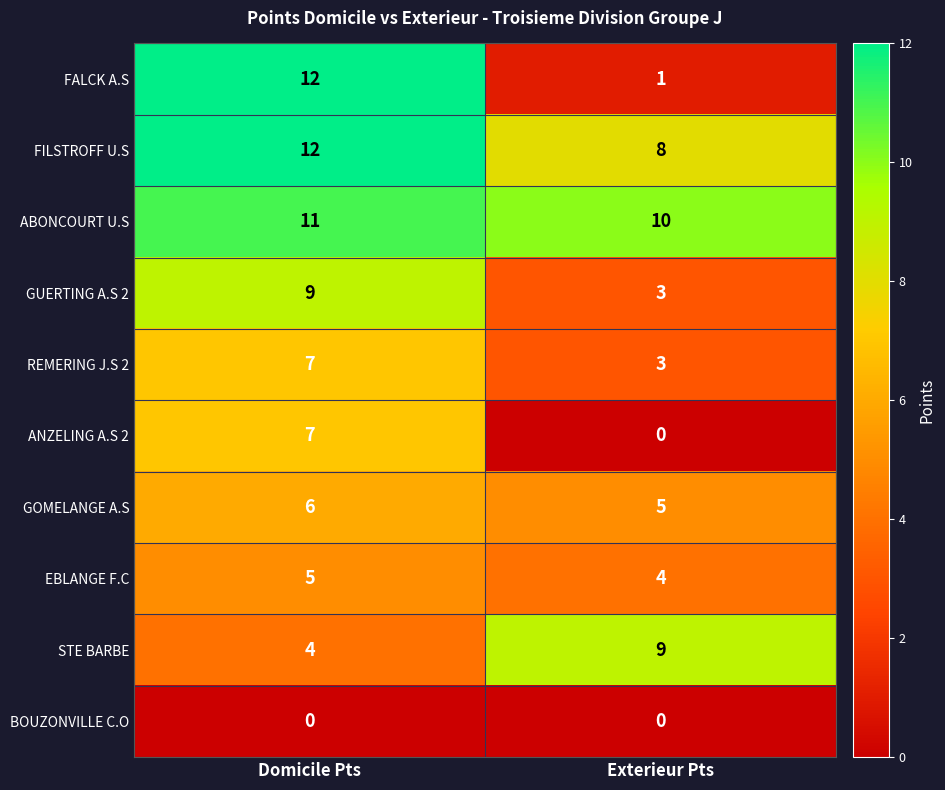

Rank the categories by STE BARBE value from highest to lowest.

Exterieur Pts, Domicile Pts